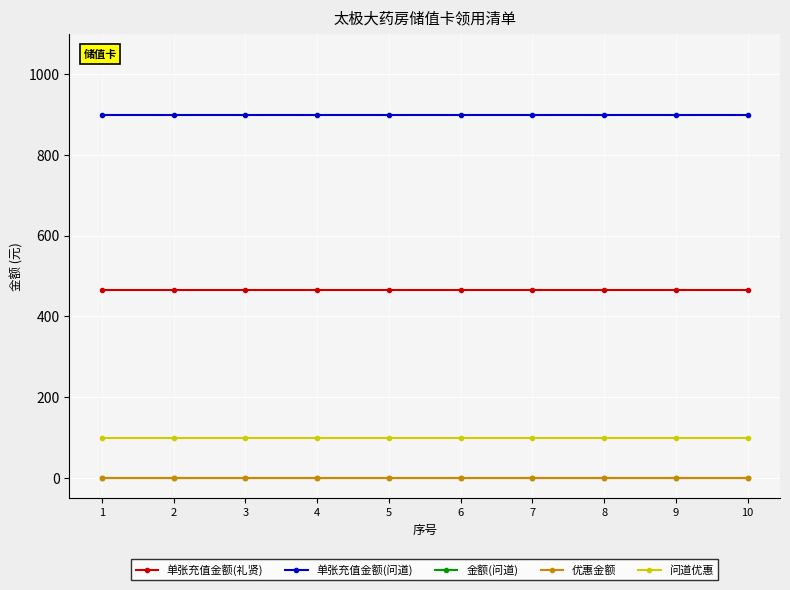

At which label does 单张充值金额(问道) reach its minimum?

1